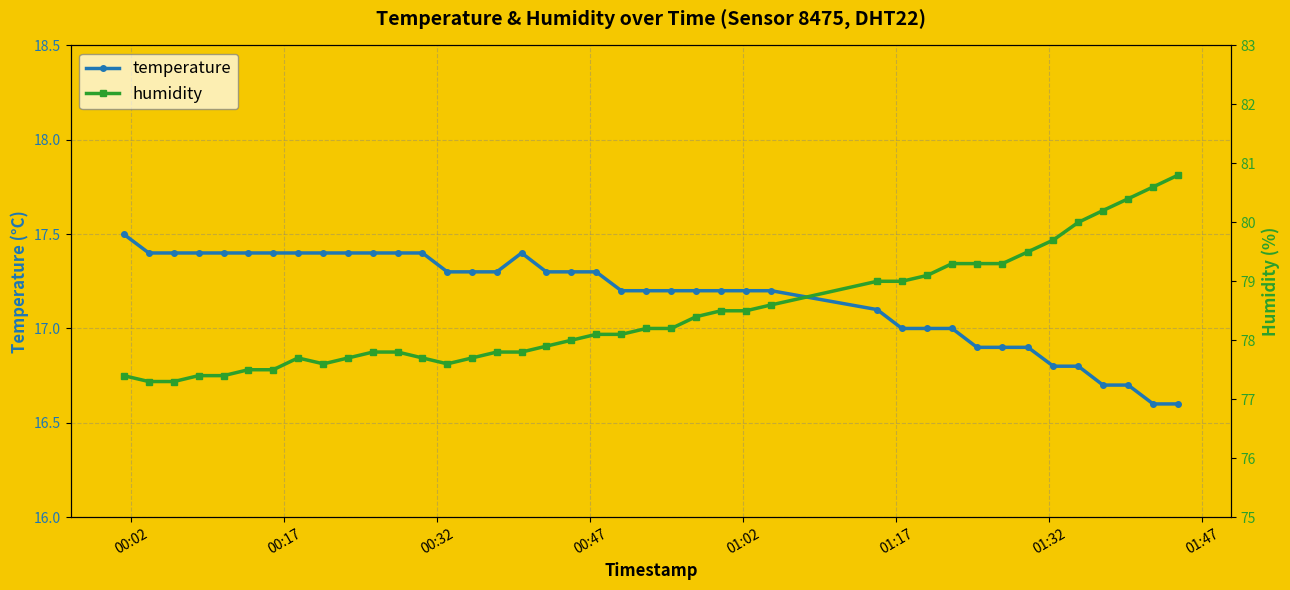

True or false: humidity and temperature cross at least once.

False